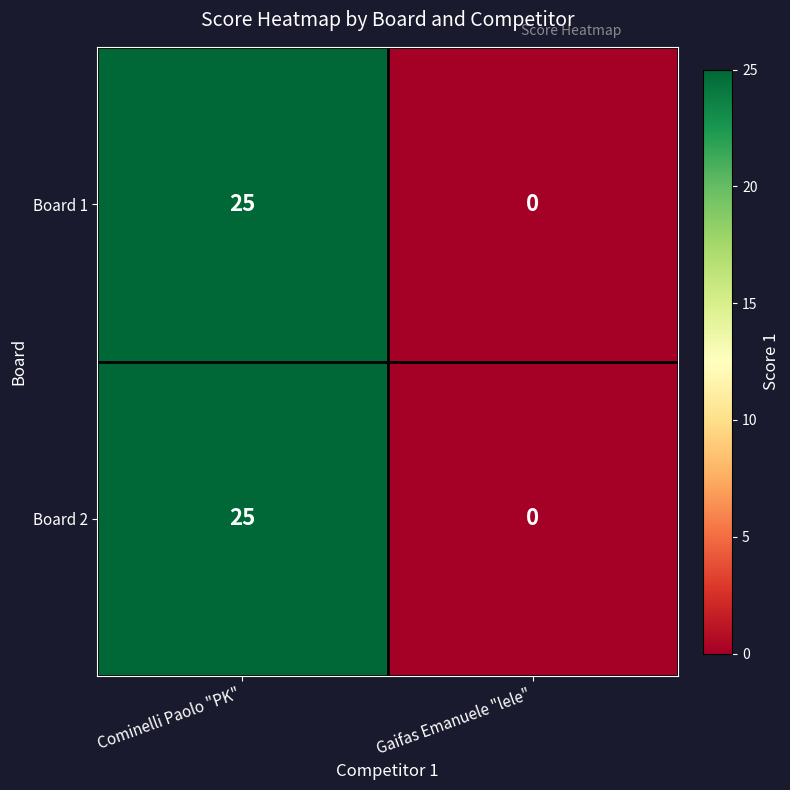

Reading right to left, list all the values displayed in this chart.

Board 1: Gaifas Emanuele "lele"=0	Cominelli Paolo "PK"=25
Board 2: Gaifas Emanuele "lele"=0	Cominelli Paolo "PK"=25